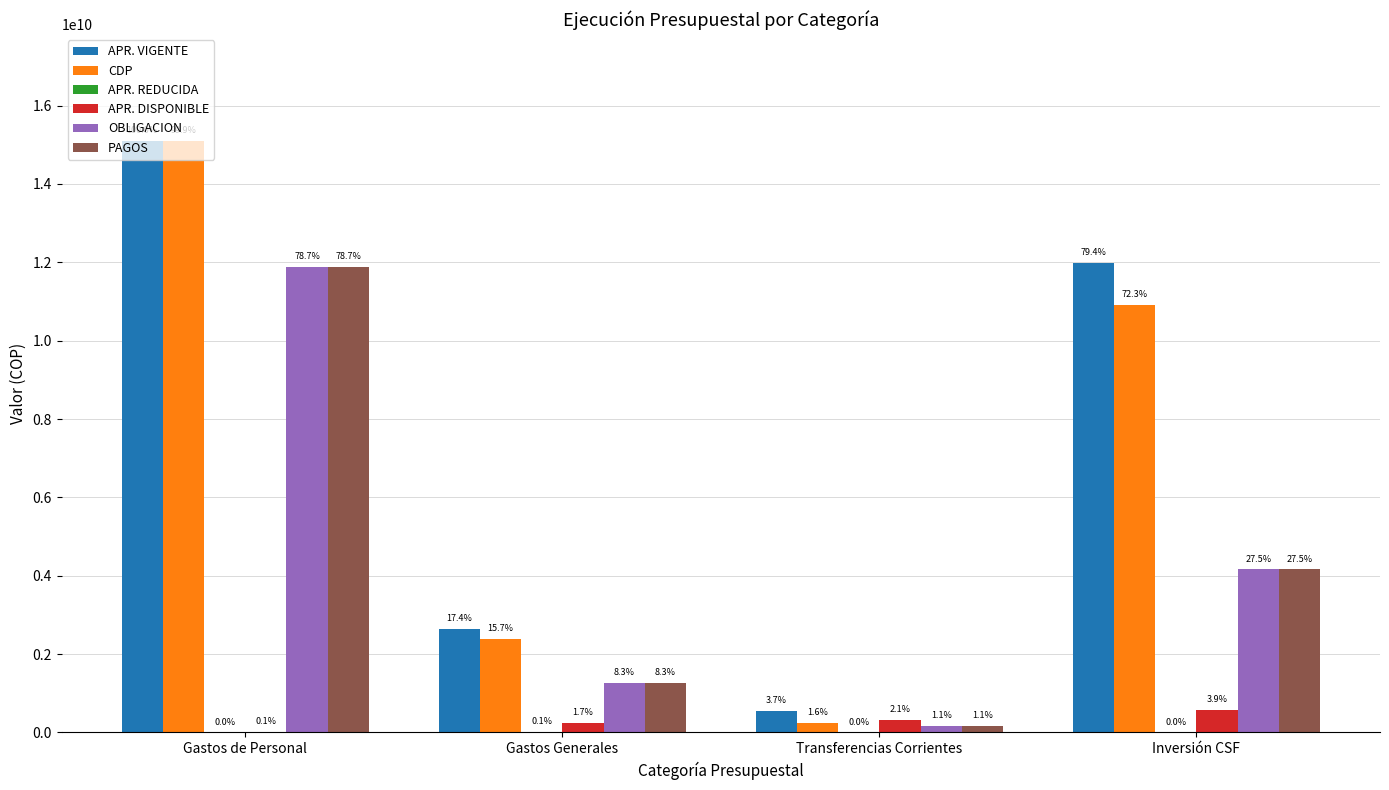

Reading left to right, transcribe all the data shown in this chart.

APR. VIGENTE: Gastos de Personal=15103566560.0	Gastos Generales=2631043403.0	Transferencias Corrientes=552825496.0	Inversión CSF=11990678600.0
CDP: Gastos de Personal=15094786851.0	Gastos Generales=2378322304.3	Transferencias Corrientes=243179013.0	Inversión CSF=10917455362.5
APR. REDUCIDA: Gastos de Personal=0.0	Gastos Generales=8095000.0	Transferencias Corrientes=0.0	Inversión CSF=0.0
APR. DISPONIBLE: Gastos de Personal=8779709.0	Gastos Generales=252721098.7	Transferencias Corrientes=309646483.0	Inversión CSF=583223237.5
OBLIGACION: Gastos de Personal=11886916984.0	Gastos Generales=1257297995.1	Transferencias Corrientes=166472732.0	Inversión CSF=4159648016.7
PAGOS: Gastos de Personal=11886916984.0	Gastos Generales=1257297995.1	Transferencias Corrientes=166472732.0	Inversión CSF=4159648016.7